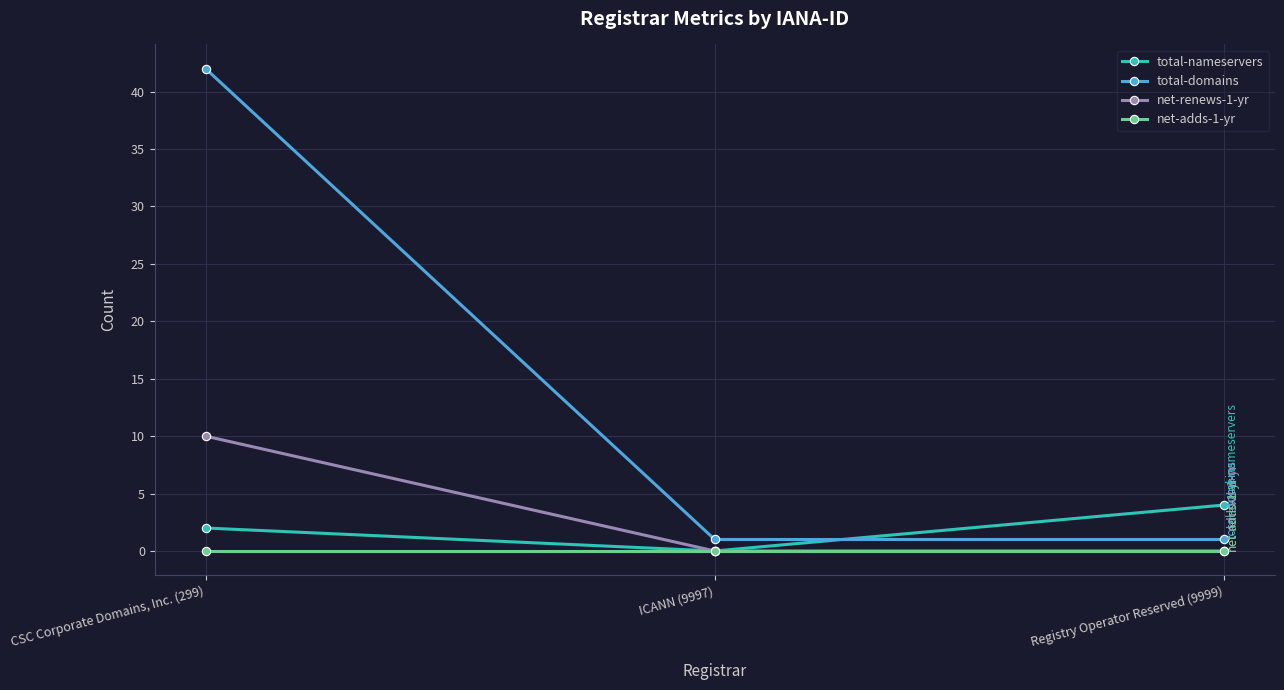

At which category does the chart reach its peak across all series?

CSC Corporate Domains, Inc. (299)